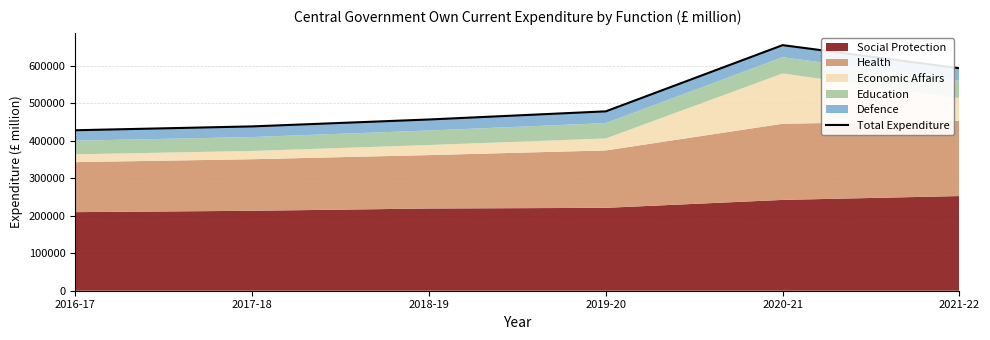

True or false: the data shows 206824 at 2018-19.

False